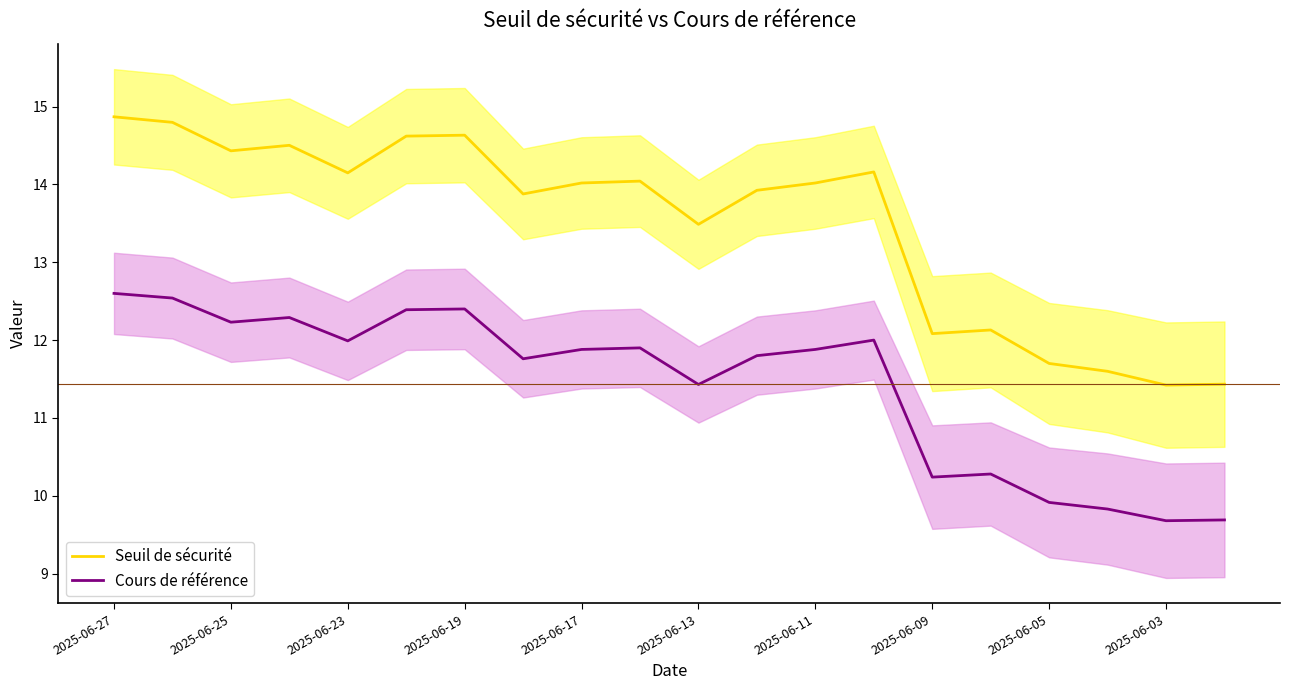

How many values in the Seuil de sécurité series exceed 14?

11